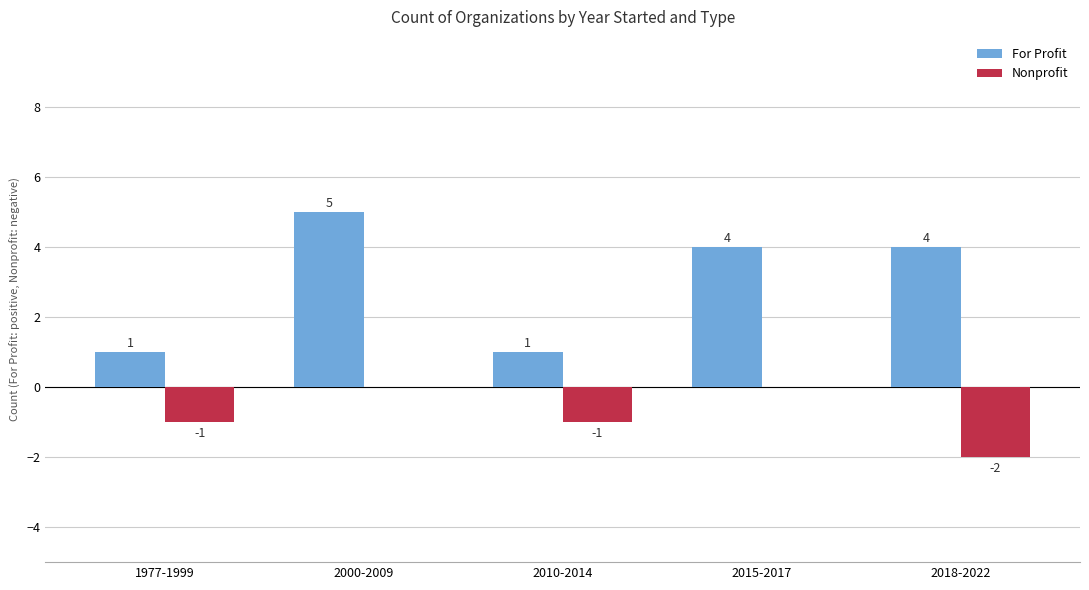

True or false: Nonprofit has a value of -3 at 2018-2022.

False